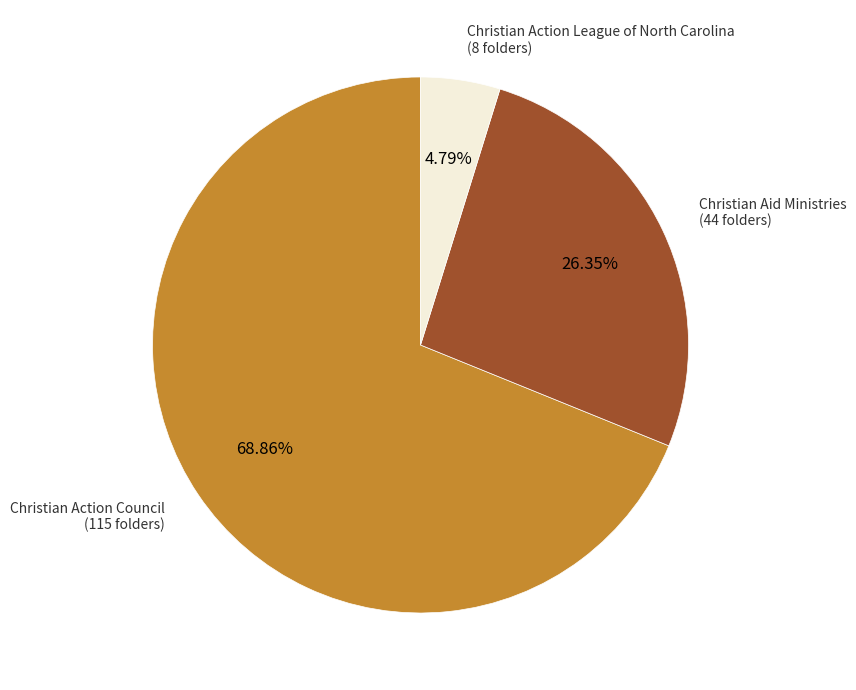

Does any single category account for the majority?

Yes